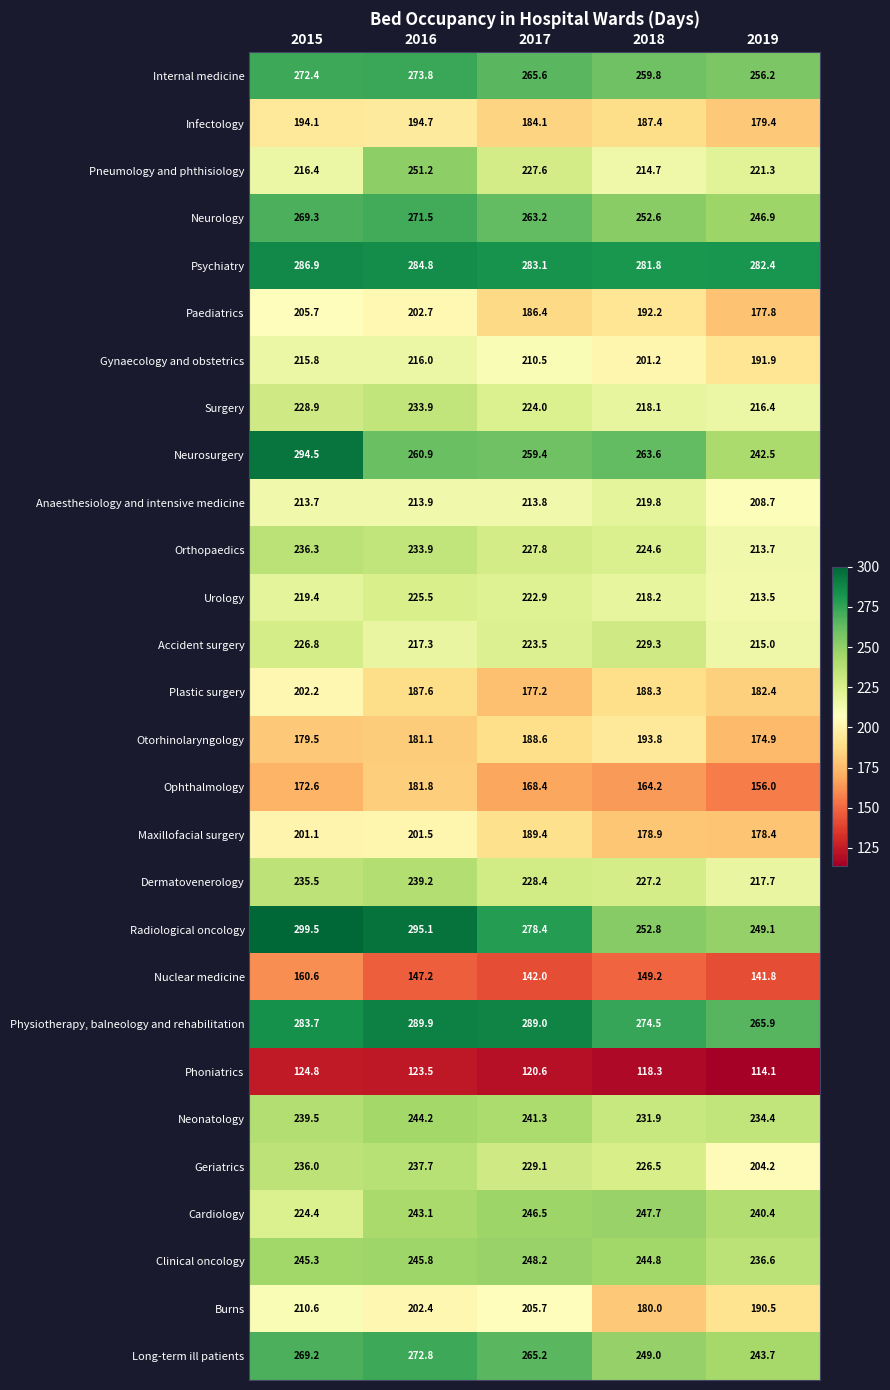

Rank the series by their maximum value, from lowest to highest.

Phoniatrics, Nuclear medicine, Ophthalmology, Otorhinolaryngology, Infectology, Maxillofacial surgery, Plastic surgery, Paediatrics, Burns, Gynaecology and obstetrics, Anaesthesiology and intensive medicine, Urology, Accident surgery, Surgery, Orthopaedics, Geriatrics, Dermatovenerology, Neonatology, Cardiology, Clinical oncology, Pneumology and phthisiology, Neurology, Long-term ill patients, Internal medicine, Psychiatry, Physiotherapy, balneology and rehabilitation, Neurosurgery, Radiological oncology